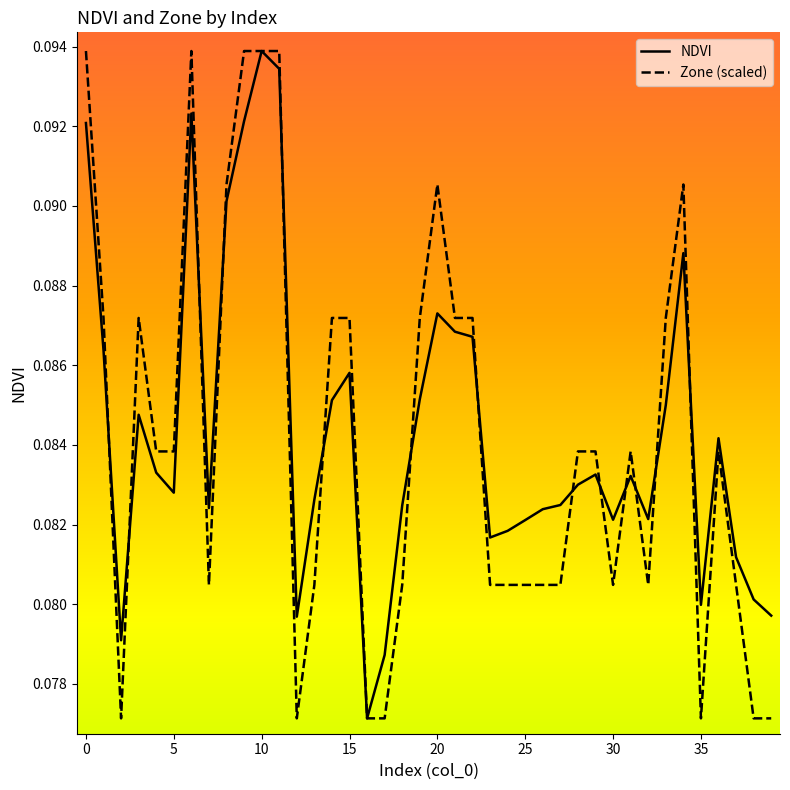

What are all the series names shown in the legend?

NDVI, Zone (scaled)